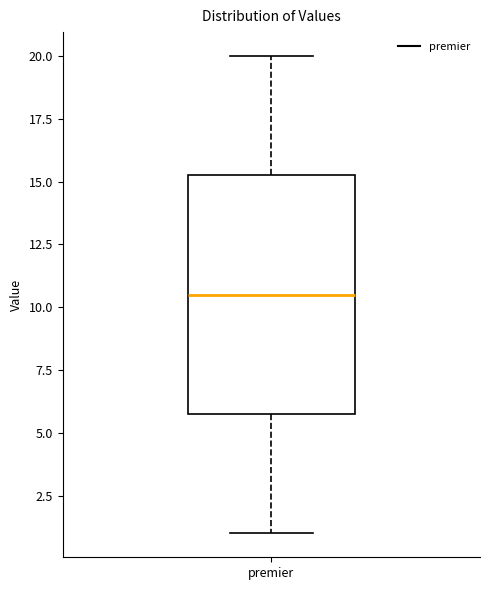

Where is the lower edge of the box for premier on the y-axis? The values are not printed on the chart, so give them approximately, as read against the axis.

6.0